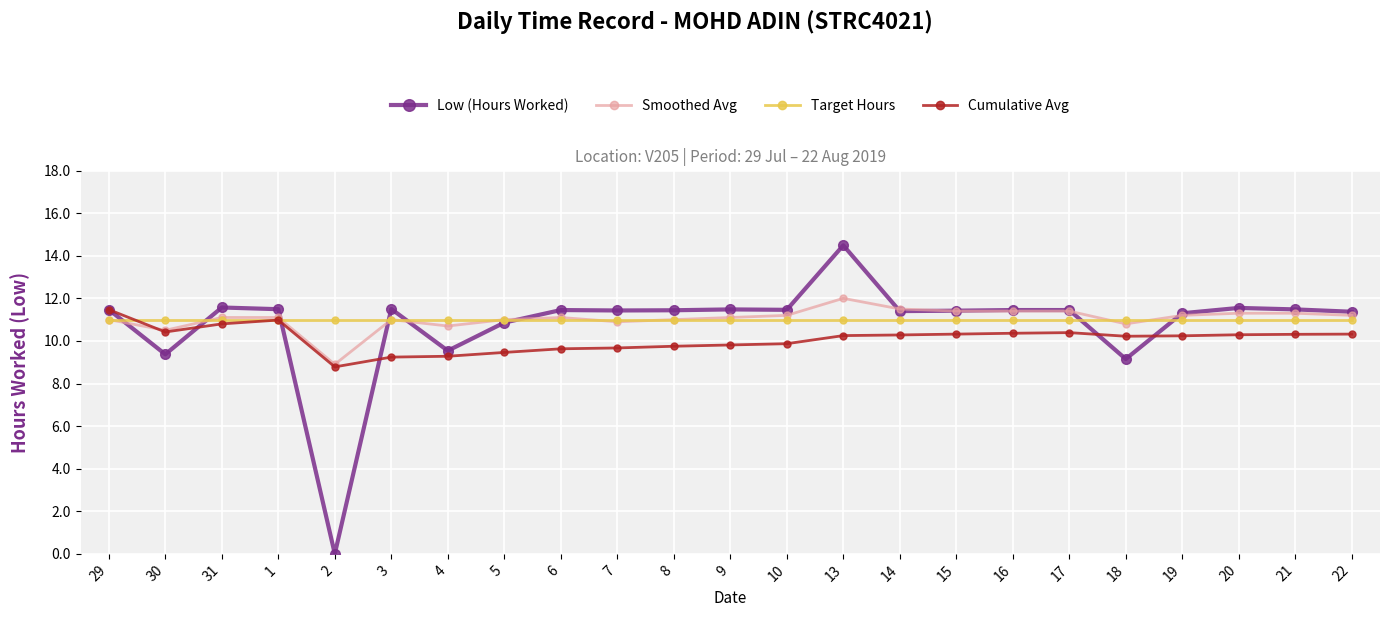

At which category does Cumulative Avg reach its first local valley?

30